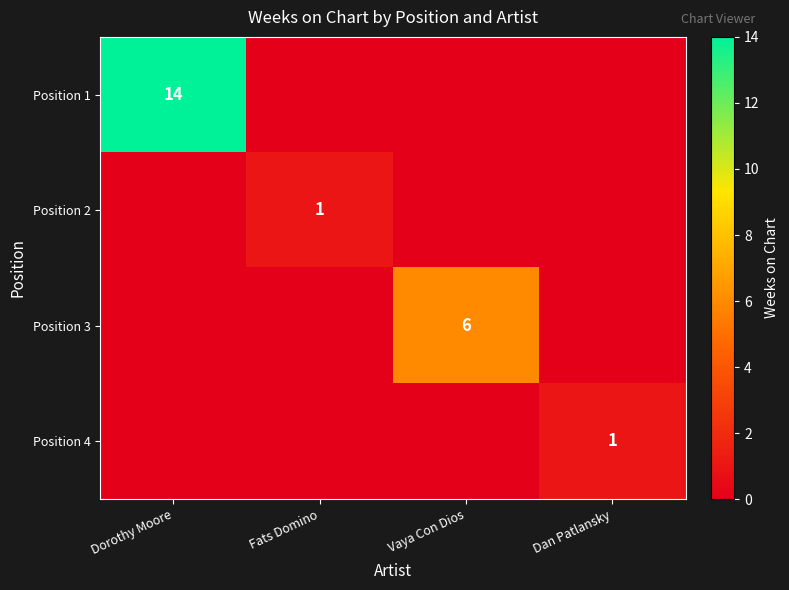

What is the greatest value displayed?

14